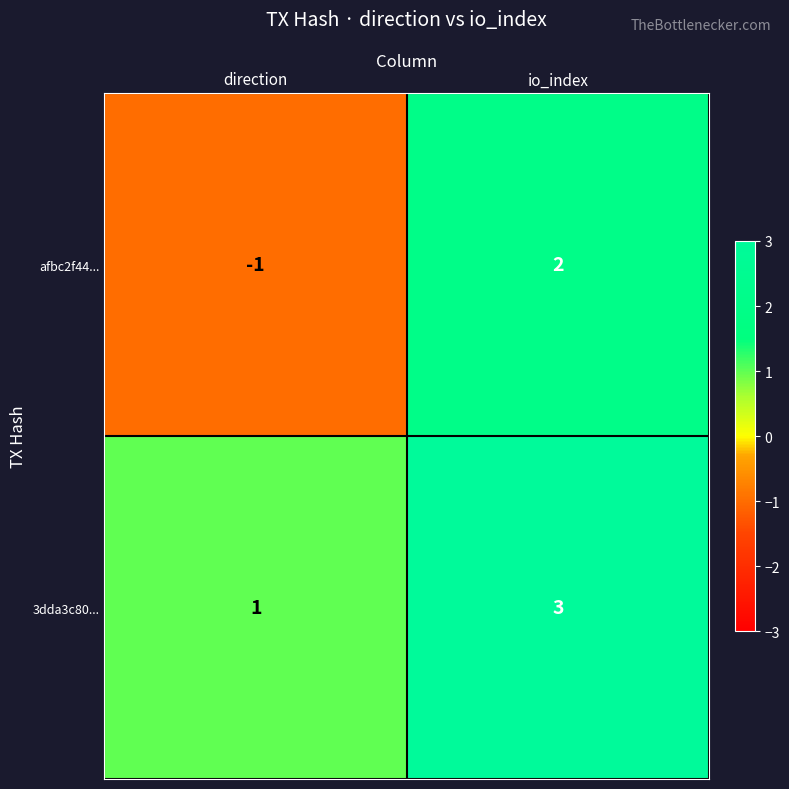

What value does the 3dda3c80... series have at io_index?

3